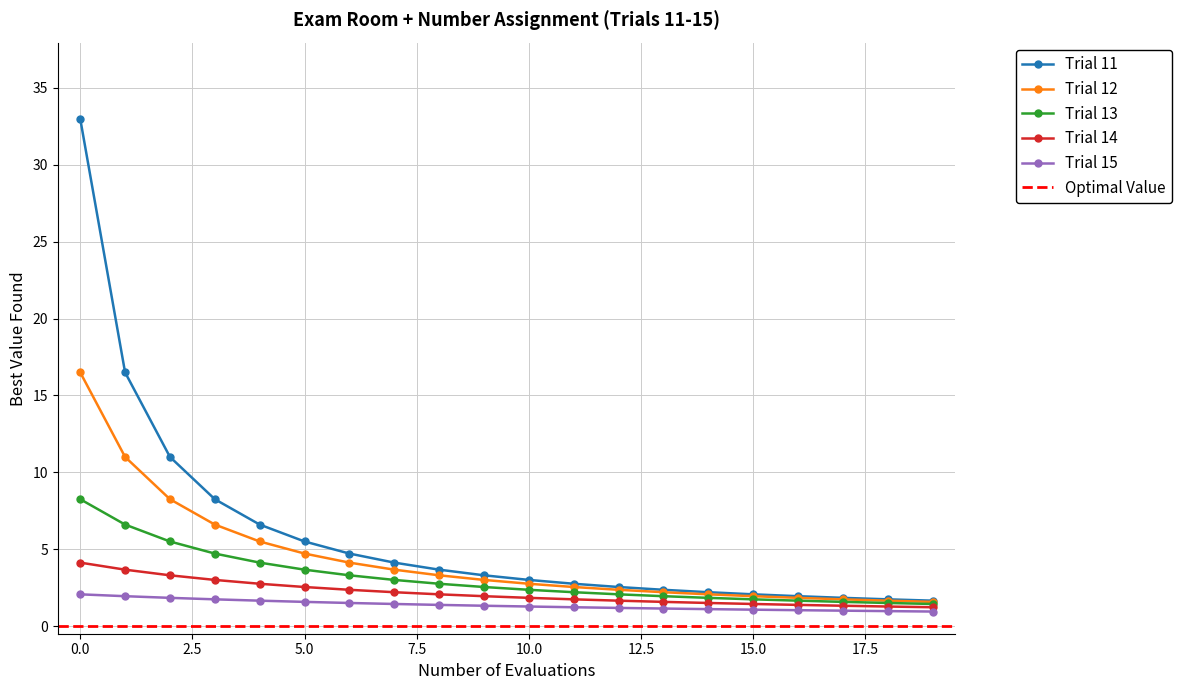

What is the maximum value for Trial 15?

2.1